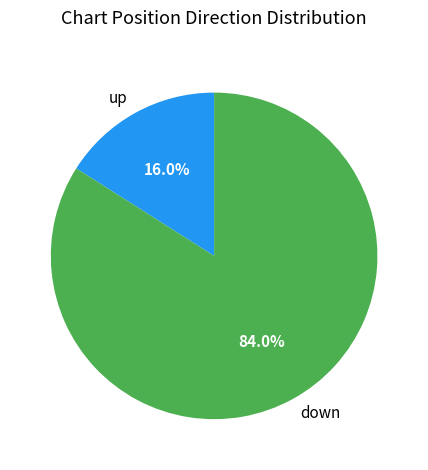

The down slice represents 84% of the pie. True or false?

True